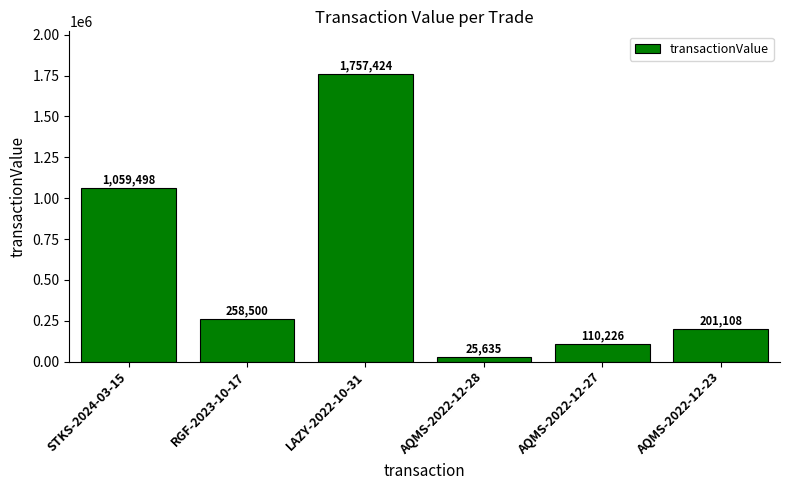

How many values are below 258500?

3